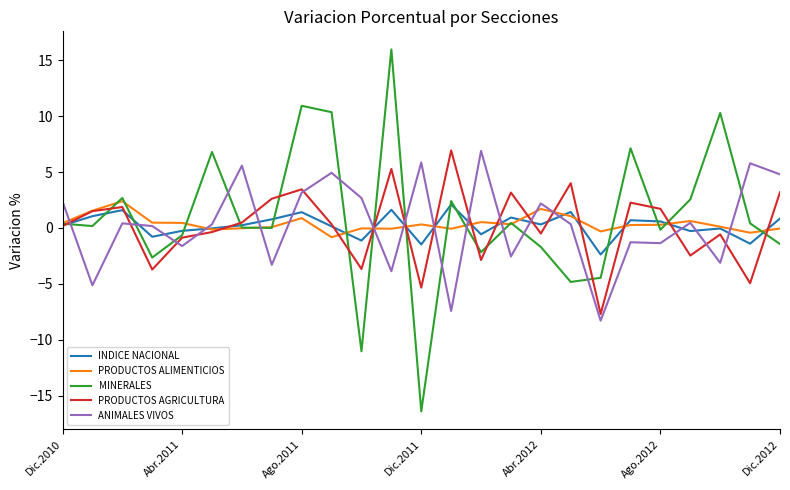

How many positive values does the PRODUCTOS AGRICULTURA series have?

14